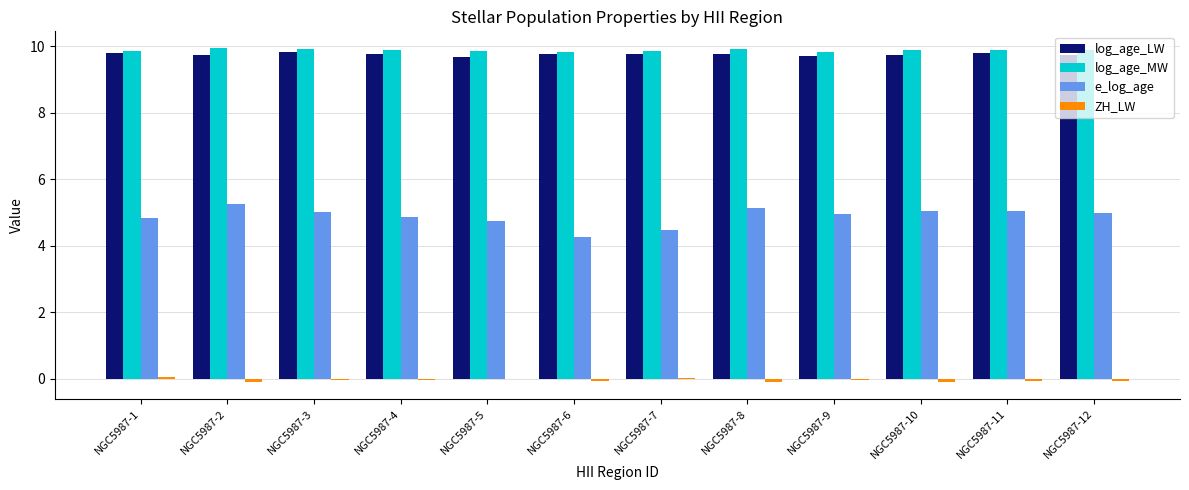

What is the greatest value displayed?

9.9